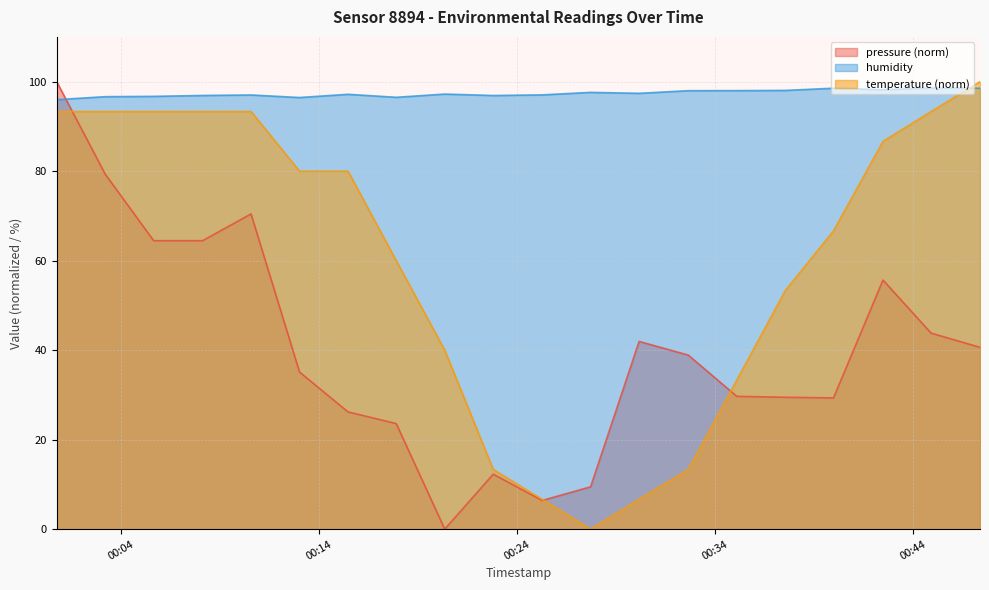

Which series has the largest total across all categories?

humidity